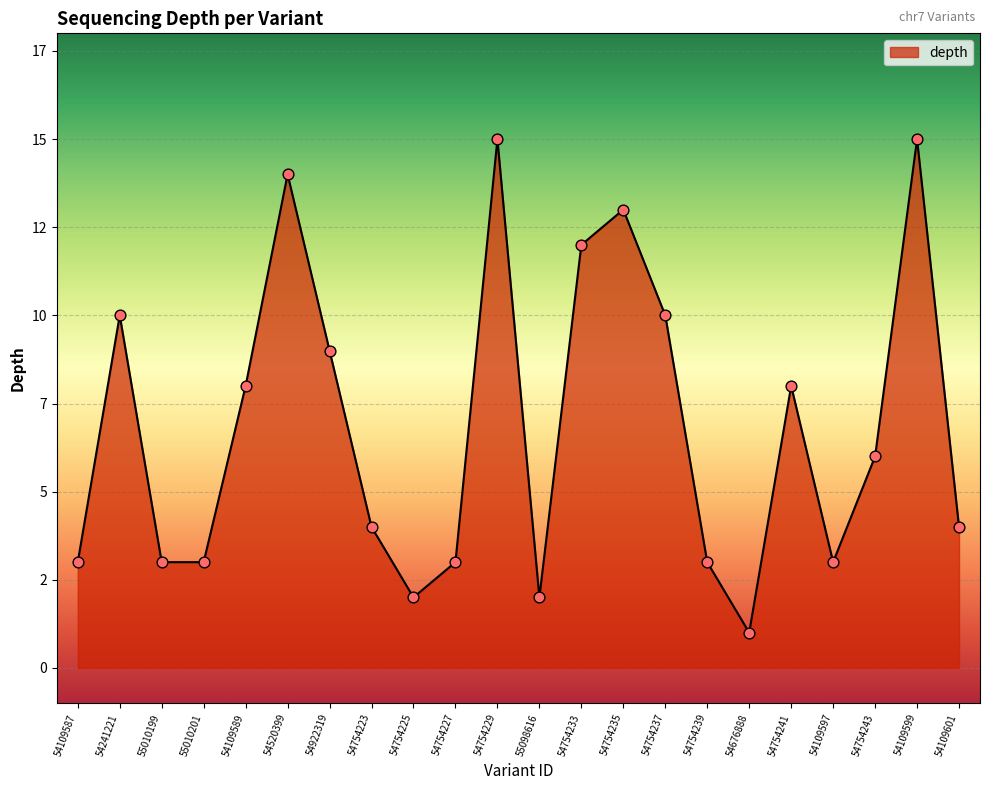

What is the ratio of the value at 54109599 to the value at 54754223?

3.8